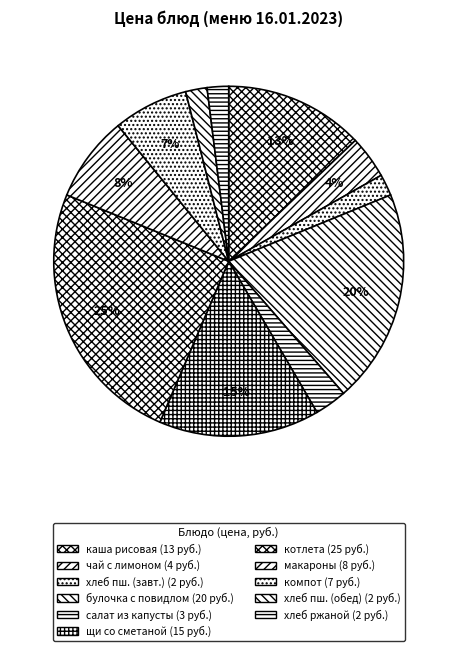

How many segments does this pie chart have?

11